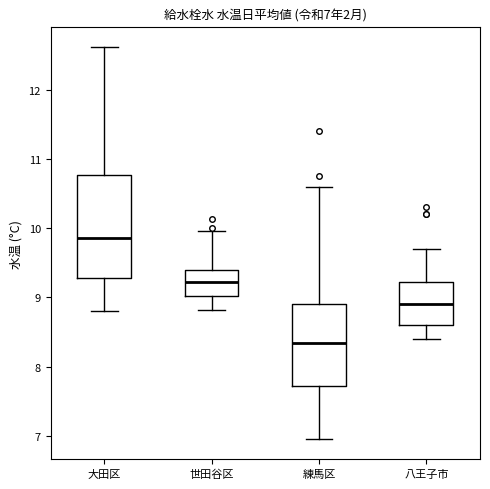

Which box has the lowest median line?

練馬区